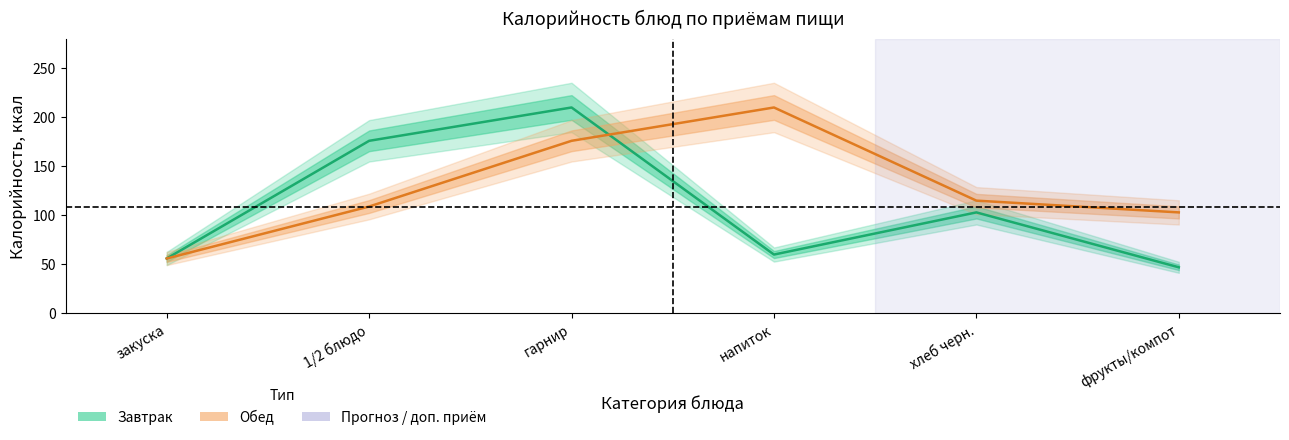

Where do Обед_Калорийность and Завтрак_Калорийность first cross each other?

гарнир and напиток